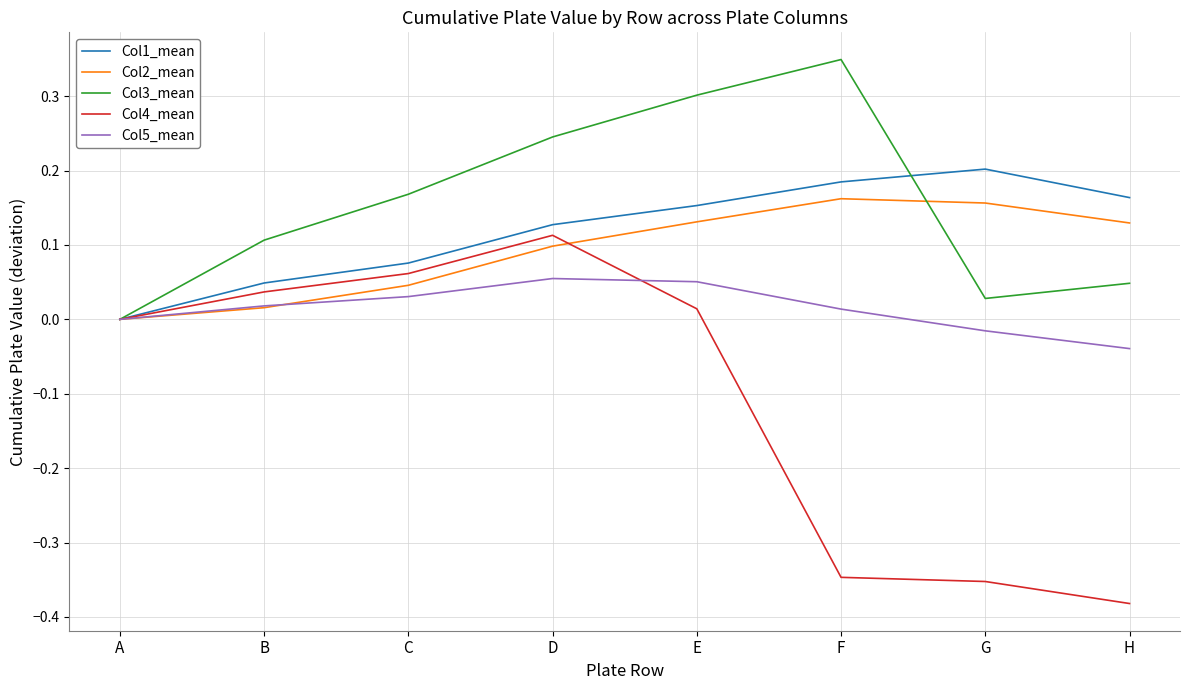

Which series has the largest range (max minus min)?

Col4_mean